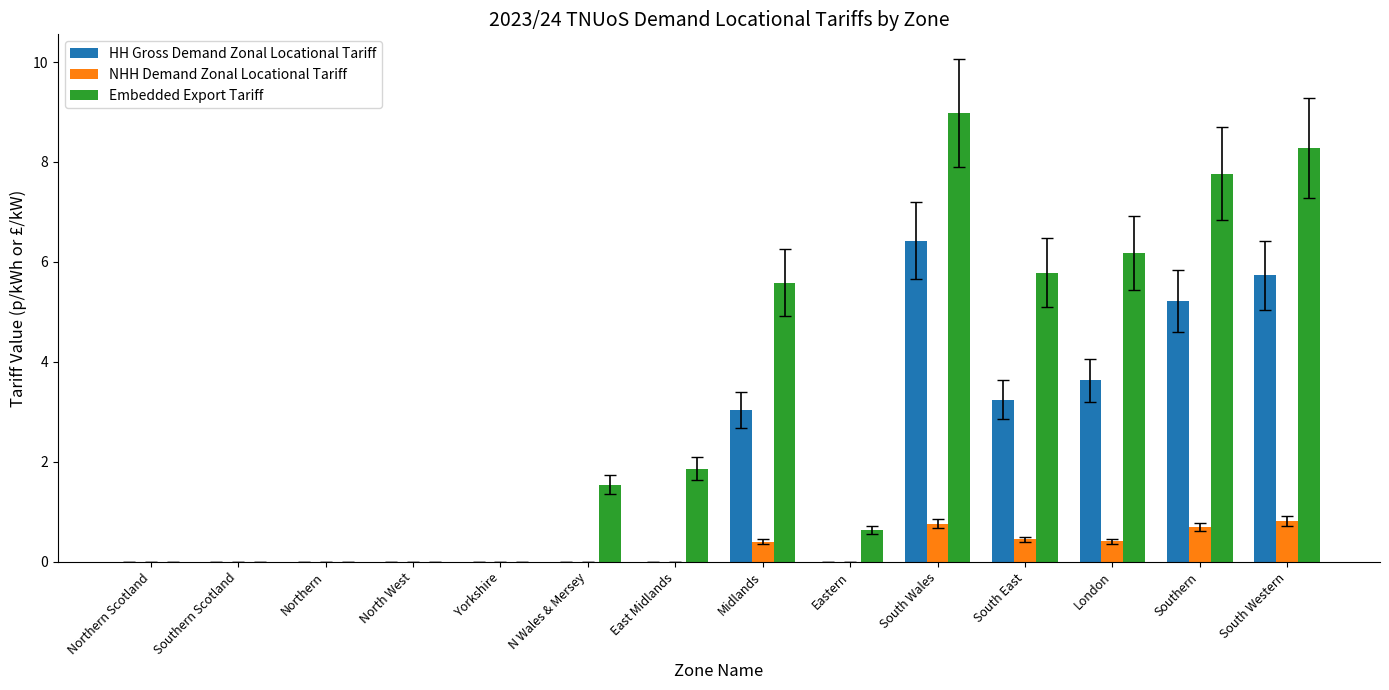

Is the value of Embedded Export Tariff at Northern greater than the value of HH Gross Demand Zonal Locational Tariff at Midlands?

No